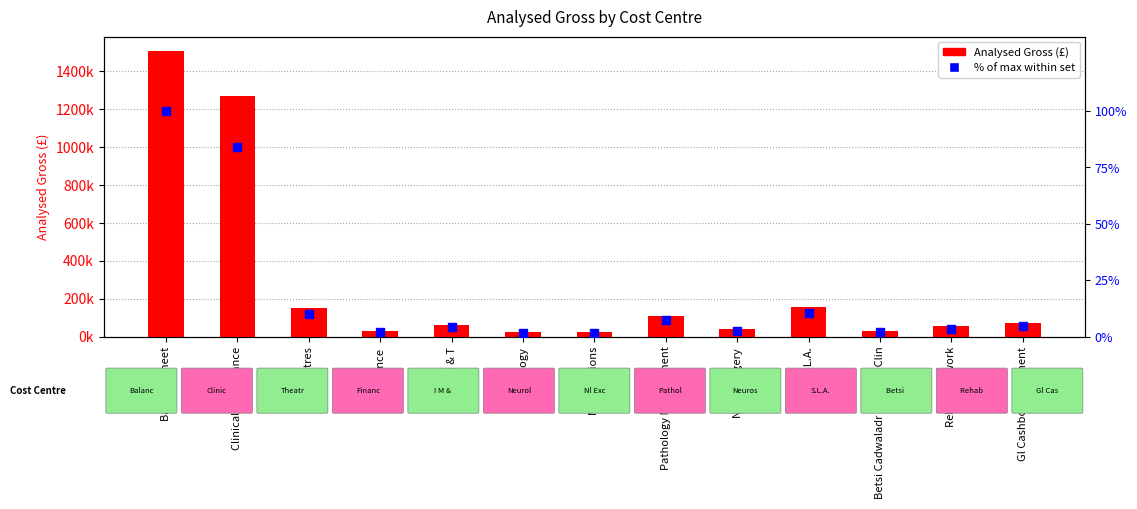

At which category is the sum across all series the highest?

Balance Sheet